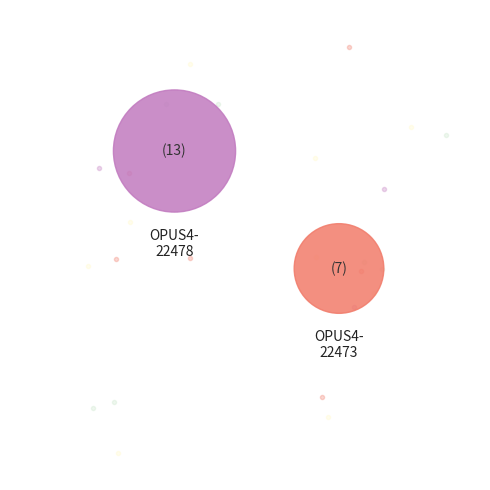

Is there any slice that represents more than half of the pie?

Yes